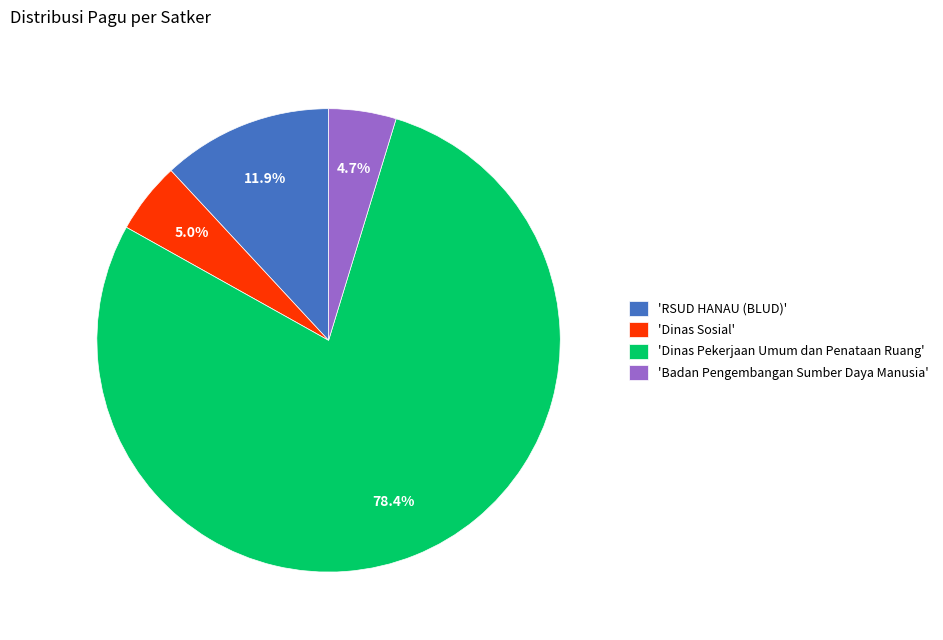

Which slice is the largest?

'Dinas Pekerjaan Umum dan Penataan Ruang'